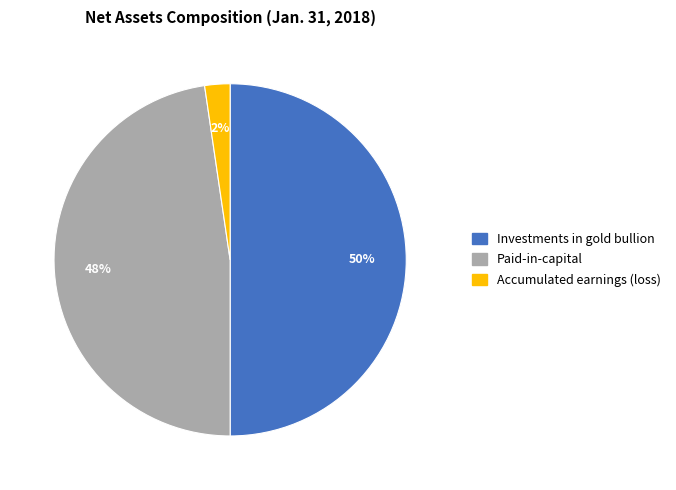

Do Investments in gold bullion and Accumulated earnings (loss) together represent more than half of the pie?

Yes